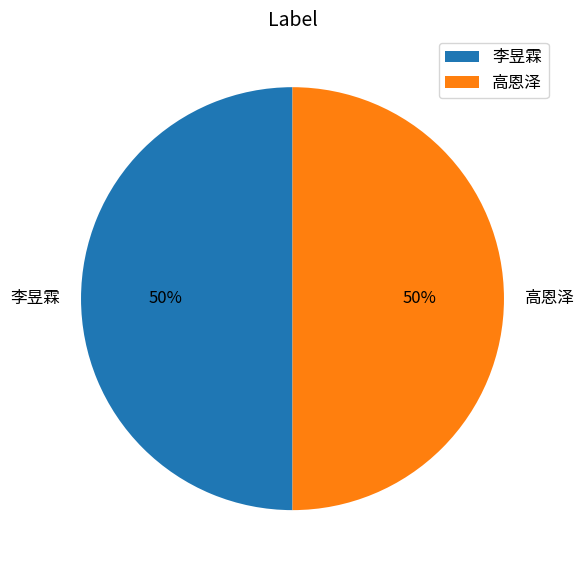

To the nearest percent, what portion does 李昱霖 represent?

50%